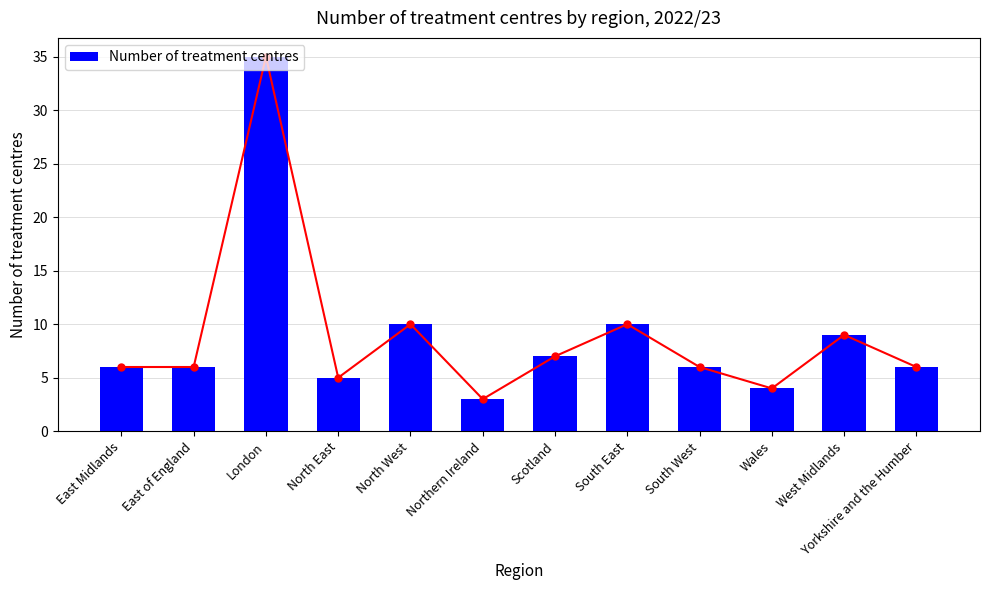

The value at Yorkshire and the Humber is 3. True or false?

False